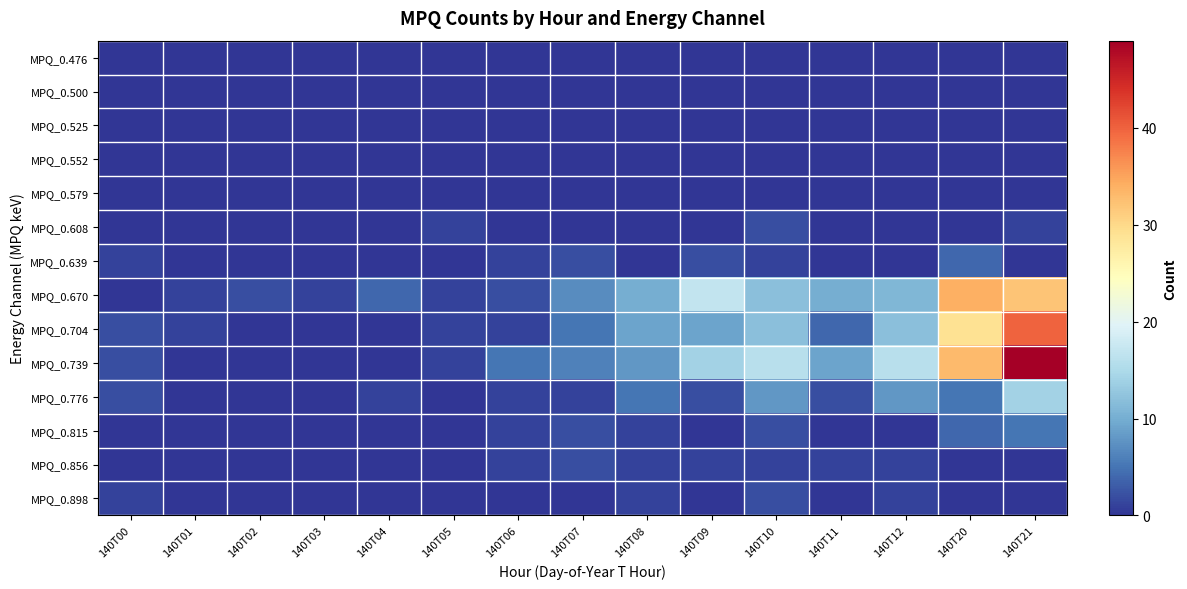

What is the total value across all series at 140T08?

35